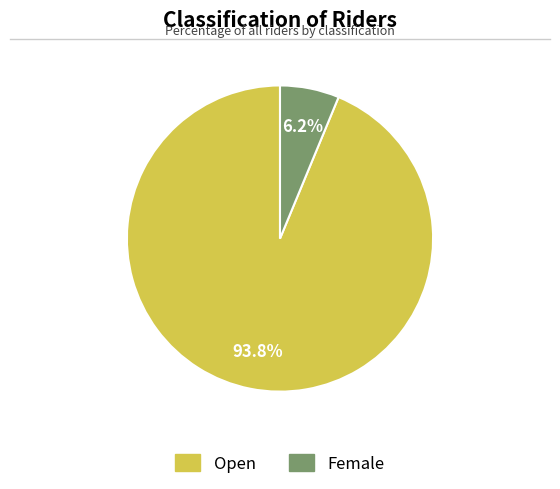

Between Female and Open, which is larger?

Open